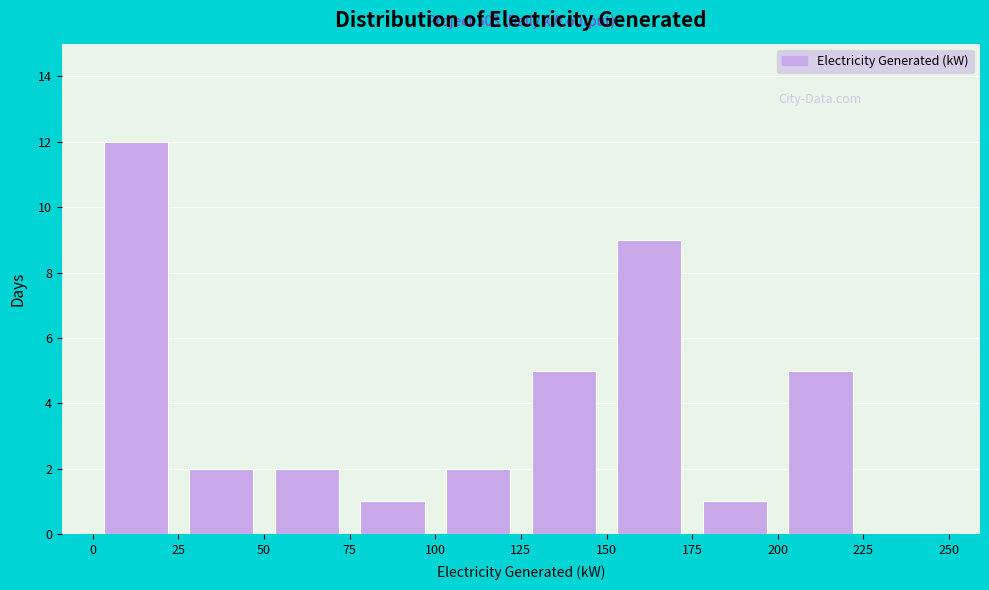

Which range on the x-axis has the tallest bar?

0 to 25